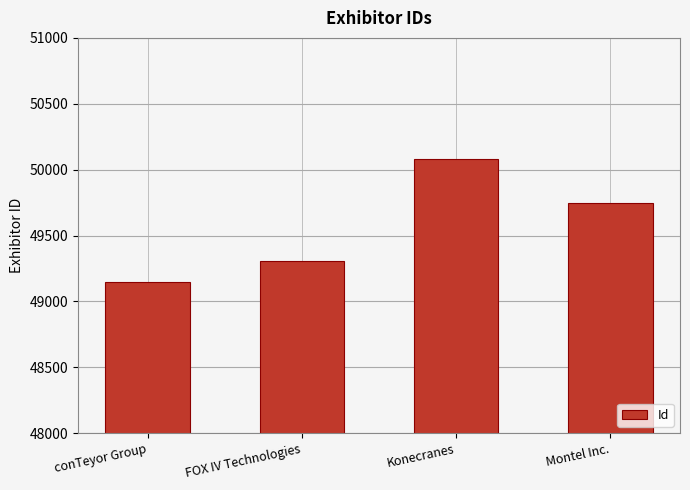

What is the difference between the maximum and second lowest values?

778